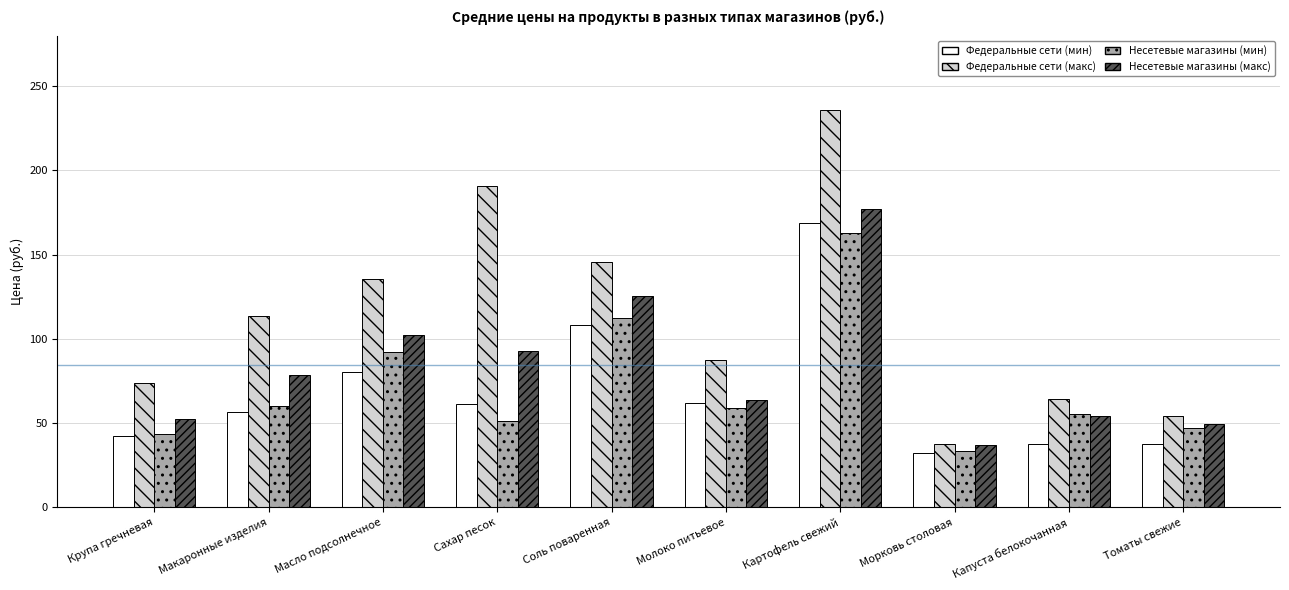

Between Соль поваренная and Капуста белокочанная, which series saw the biggest shift?

Федеральные сети (макс)